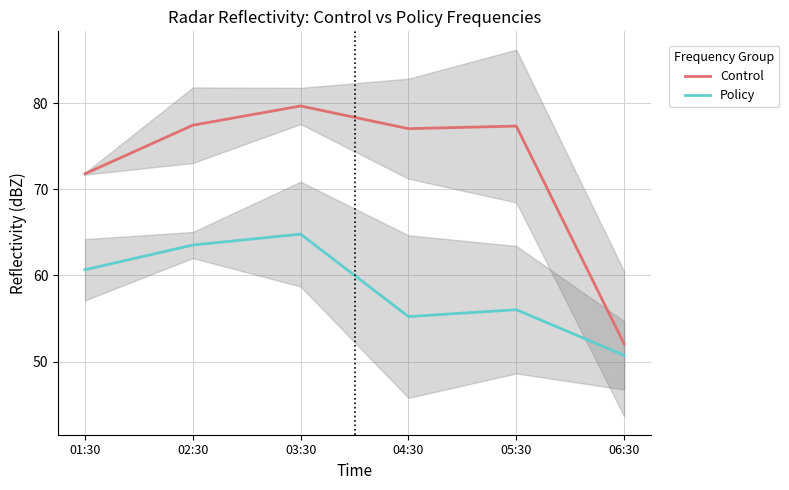

Which series has the widest spread of values?

Control